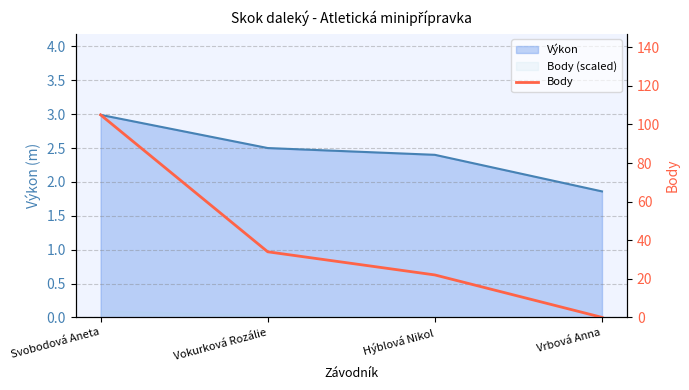

What is the difference between the maximum and second lowest values?

83